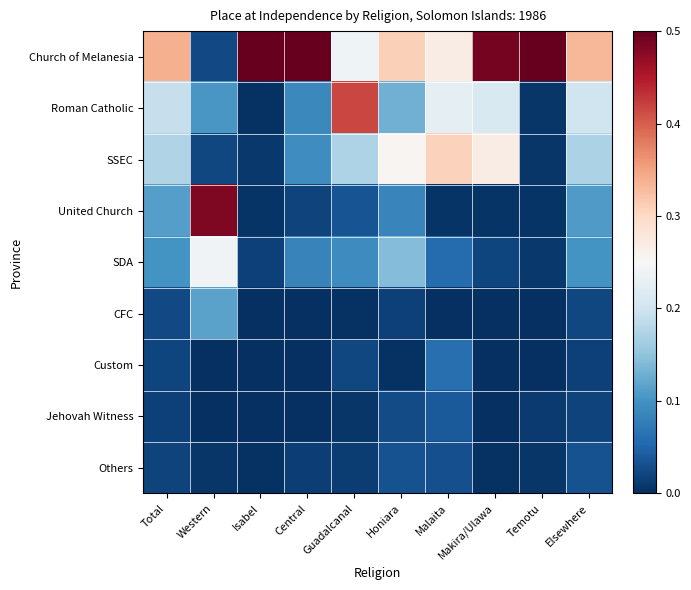

Reading left to right, what are all the values shown in this chart?

Church of Melanesia: Total=0.3	Western=0.0	Isabel=1.0	Central=0.7	Guadalcanal=0.2	Honiara=0.3	Malaita=0.3	Makira/Ulawa=0.5	Temotu=1.0	Elsewhere=0.3
Roman Catholic: Total=0.2	Western=0.1	Isabel=0.0	Central=0.1	Guadalcanal=0.4	Honiara=0.1	Malaita=0.2	Makira/Ulawa=0.2	Temotu=0.0	Elsewhere=0.2
SSEC: Total=0.2	Western=0.0	Isabel=0.0	Central=0.1	Guadalcanal=0.2	Honiara=0.3	Malaita=0.3	Makira/Ulawa=0.3	Temotu=0.0	Elsewhere=0.2
United Church: Total=0.1	Western=0.5	Isabel=0.0	Central=0.0	Guadalcanal=0.0	Honiara=0.1	Malaita=0.0	Makira/Ulawa=0.0	Temotu=0.0	Elsewhere=0.1
SDA: Total=0.1	Western=0.2	Isabel=0.0	Central=0.1	Guadalcanal=0.1	Honiara=0.1	Malaita=0.1	Makira/Ulawa=0.0	Temotu=0.0	Elsewhere=0.1
CFC: Total=0.0	Western=0.1	Isabel=0.0	Central=0.0	Guadalcanal=0.0	Honiara=0.0	Malaita=0.0	Makira/Ulawa=0.0	Temotu=0.0	Elsewhere=0.0
Custom: Total=0.0	Western=0.0	Isabel=0.0	Central=0.0	Guadalcanal=0.0	Honiara=0.0	Malaita=0.1	Makira/Ulawa=0.0	Temotu=0.0	Elsewhere=0.0
Jehovah Witness: Total=0.0	Western=0.0	Isabel=0.0	Central=0.0	Guadalcanal=0.0	Honiara=0.0	Malaita=0.0	Makira/Ulawa=0.0	Temotu=0.0	Elsewhere=0.0
Others: Total=0.0	Western=0.0	Isabel=0.0	Central=0.0	Guadalcanal=0.0	Honiara=0.0	Malaita=0.0	Makira/Ulawa=0.0	Temotu=0.0	Elsewhere=0.0